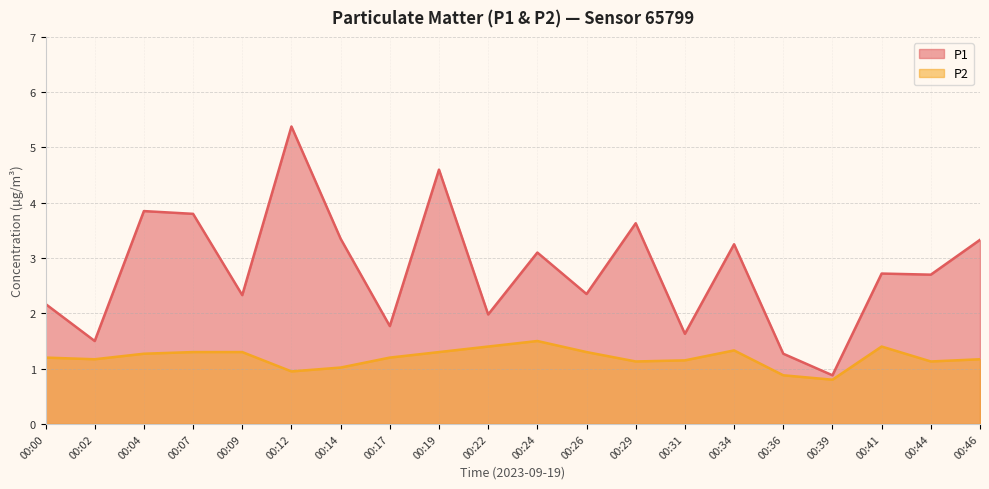

How many data points in P1 are less than 2?

6